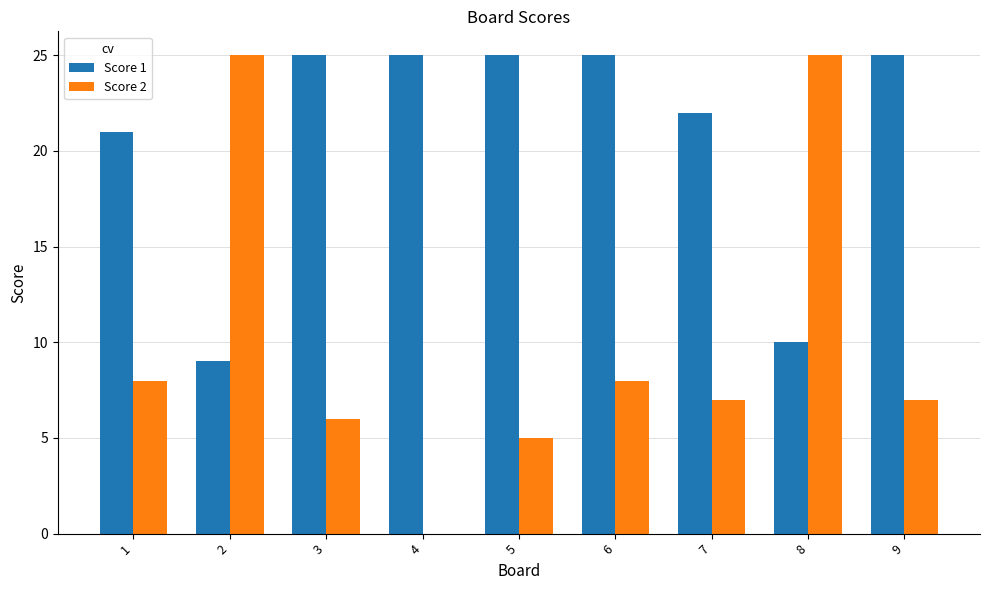

Which series changed the most between 4 and 9?

Score 2